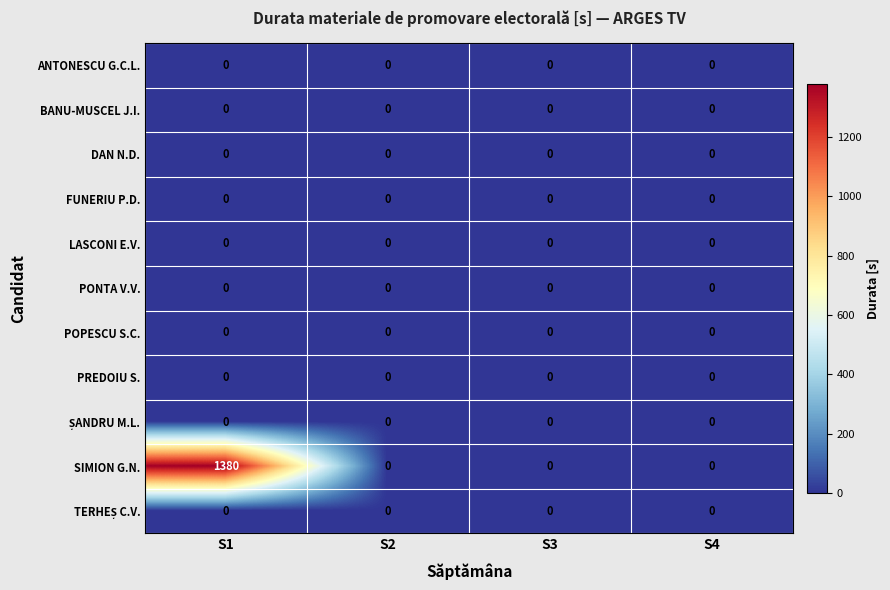

What is the spread (max minus min) of values at S1?

1380